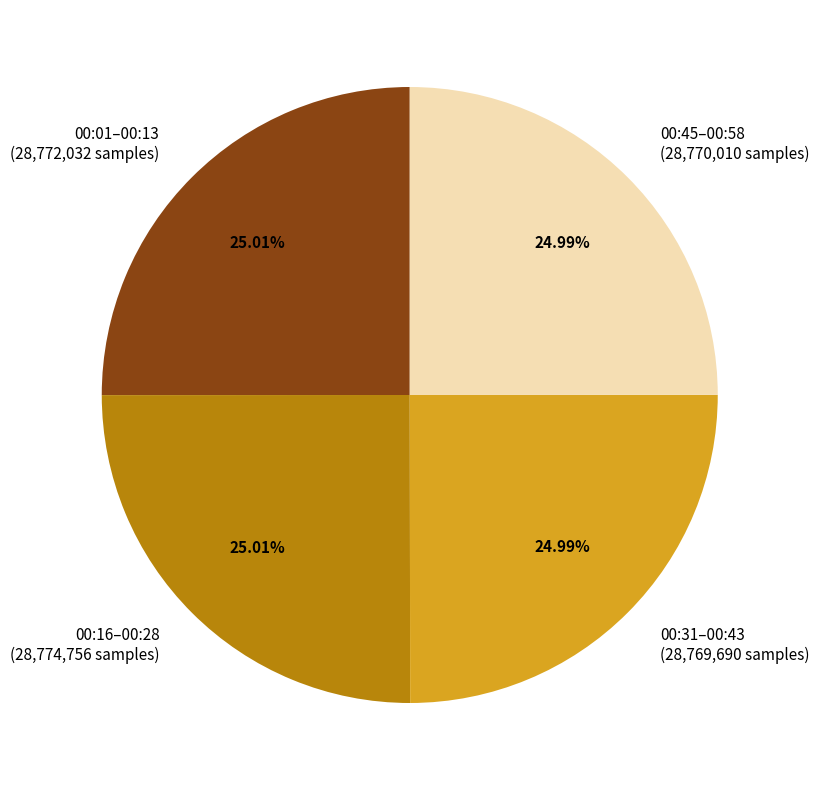

Is there any slice that represents more than half of the pie?

No